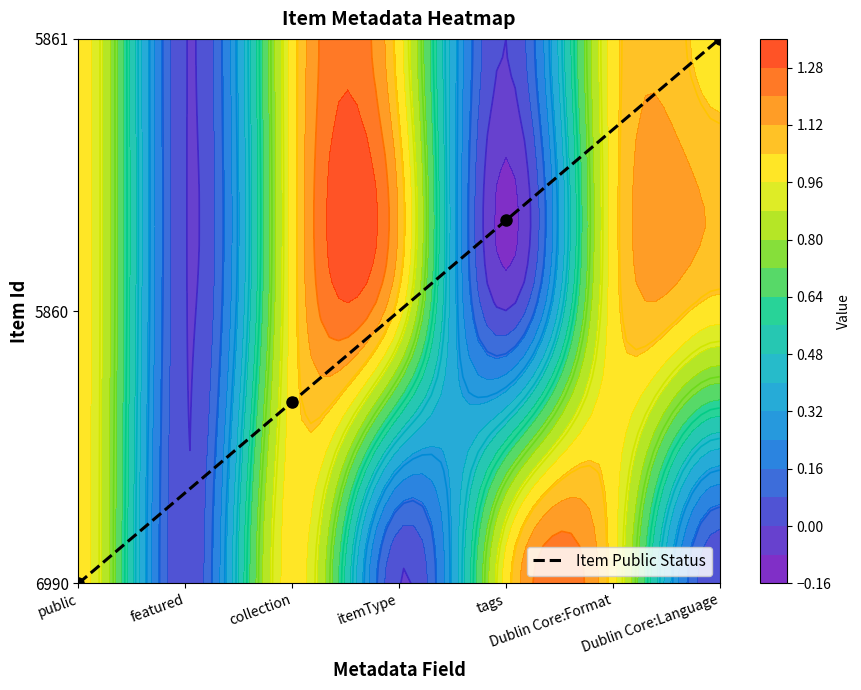

List the labels in order of value, largest first.

Dublin Core:Language, Dublin Core:Format, tags, itemType, collection, featured, public